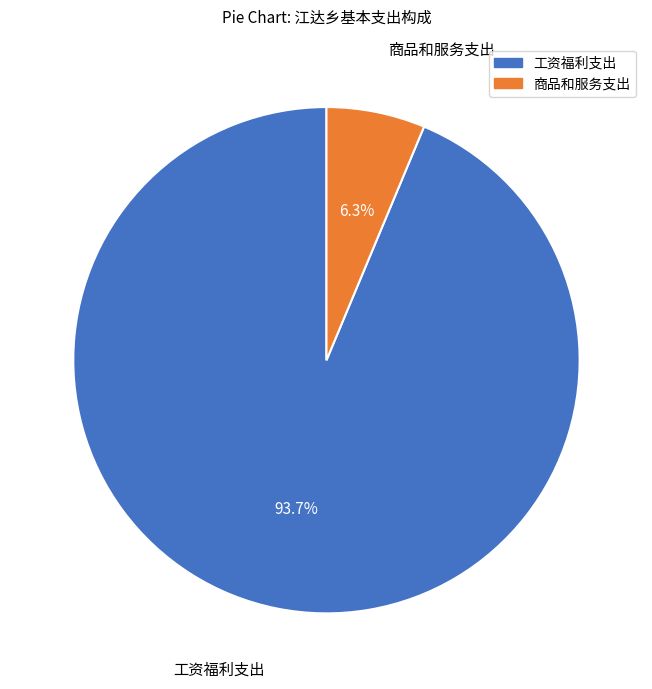

What is the total percentage of 工资福利支出 and 商品和服务支出?

100.0%